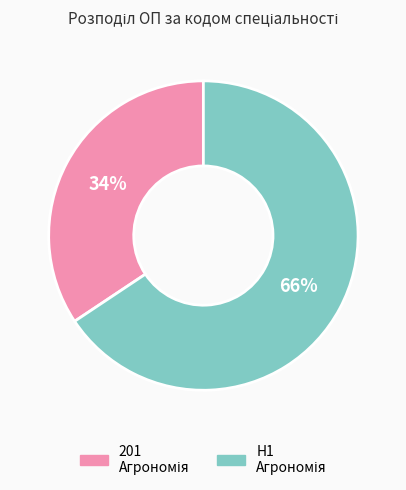

Is there any slice that represents more than half of the pie?

Yes